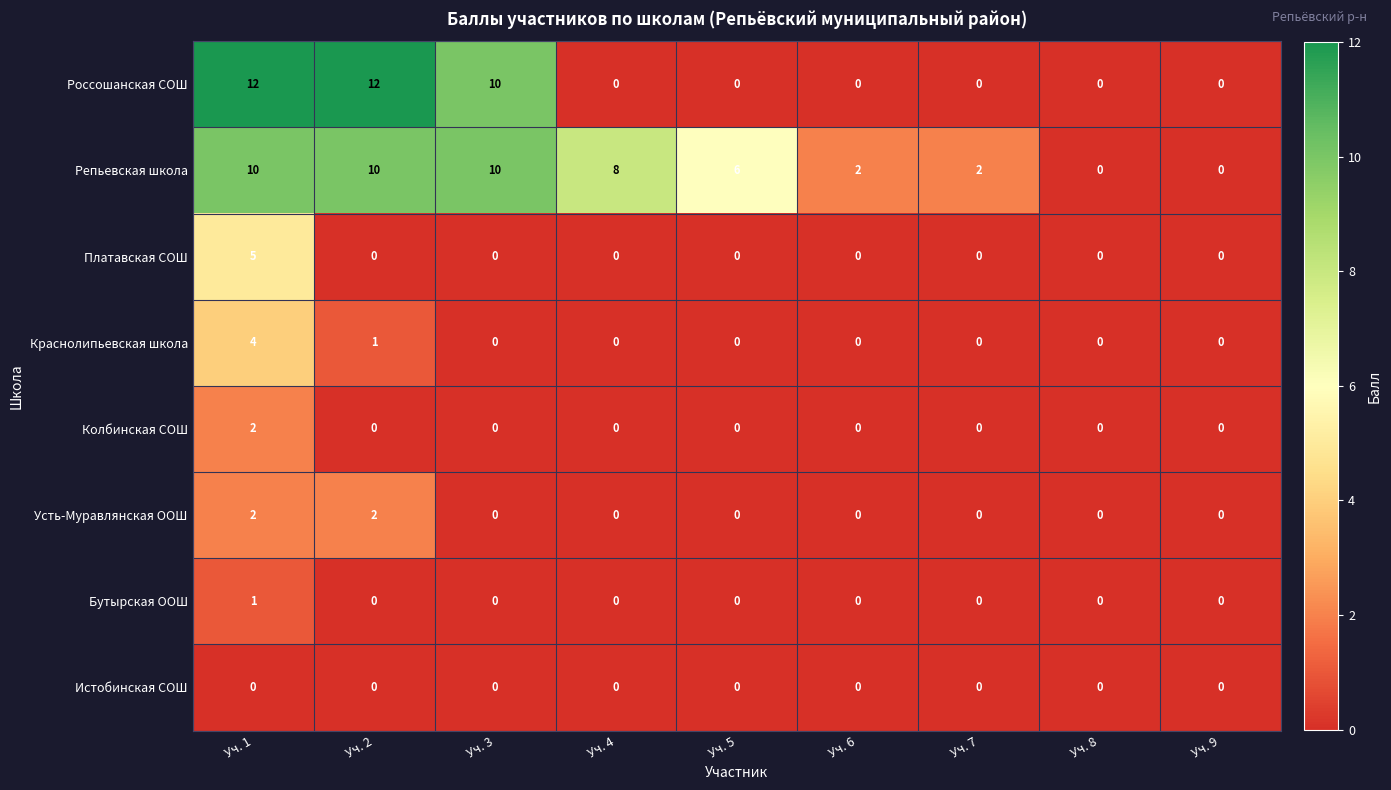

Which series has the largest total across all categories?

Репьевская школа